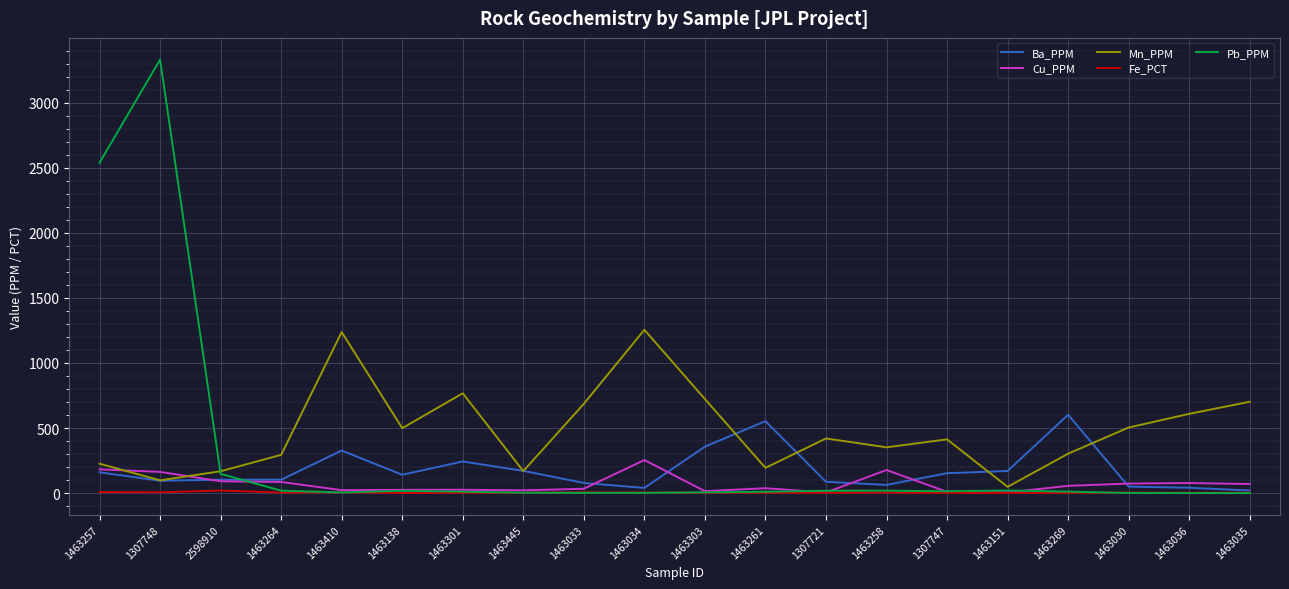

What position from the right is 1307748?

19